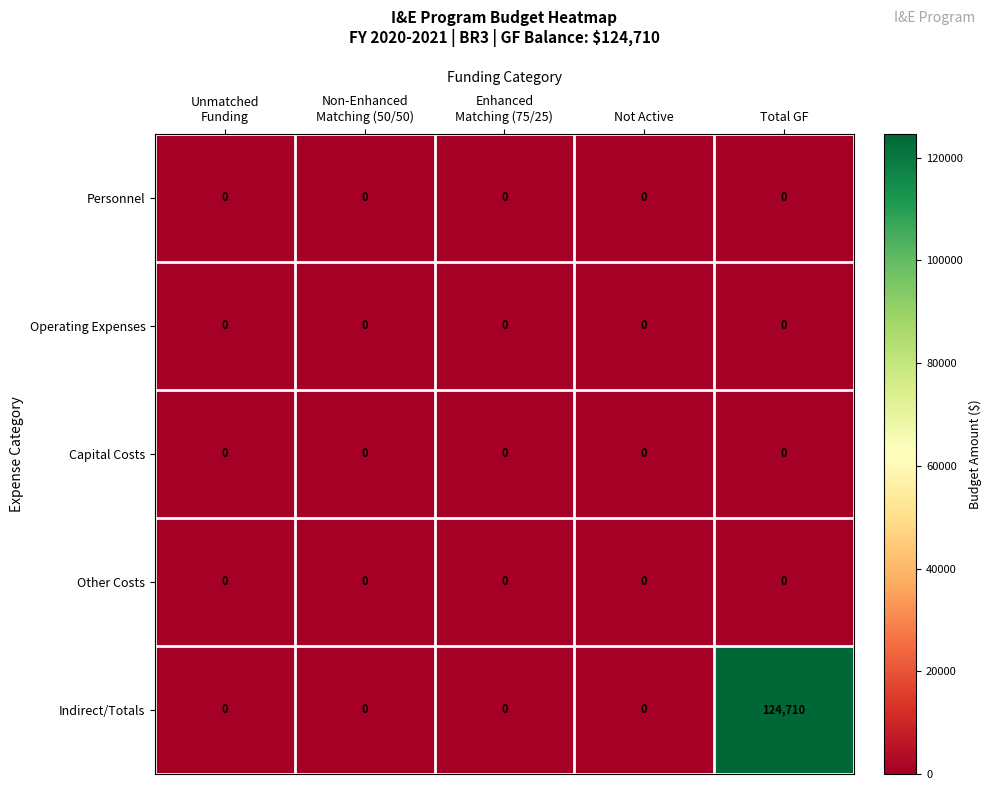

At how many categories does at least one series exceed 24612?

1